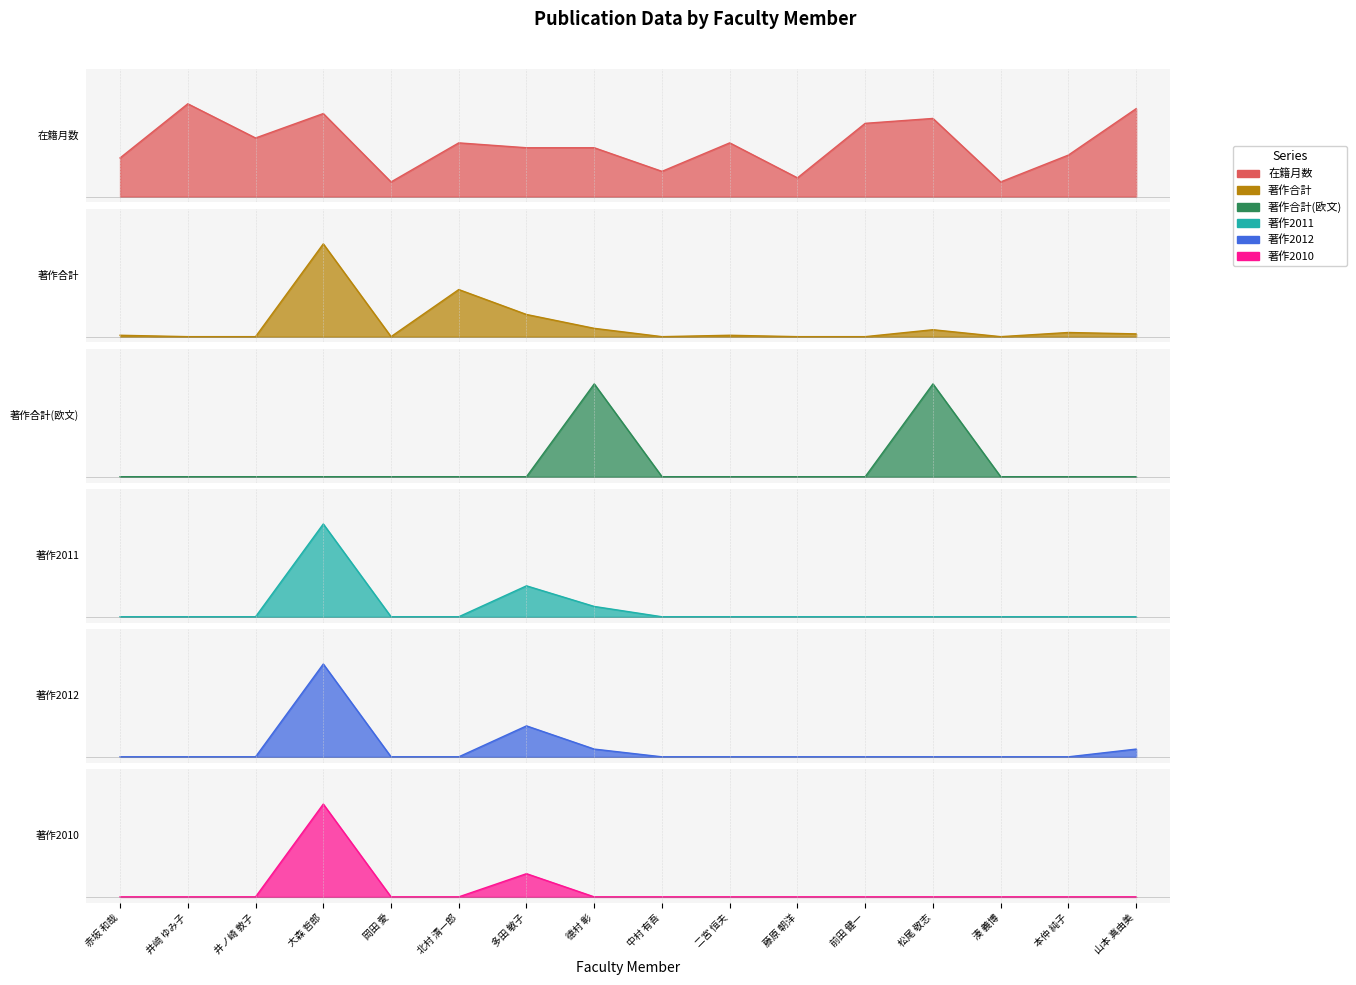

List the labels in order of 在籍月数 value, largest first.

井﨑 ゆみ子, 山本 真由美, 大森 哲郎, 松尾 敬志, 前田 健一, 井ノ崎 敦子, 北村 清一郎, 二宮 恒夫, 多田 敏子, 德村 彰, 本仲 純子, 赤坂 和哉, 中村 有吾, 藤原 朝洋, 岡田 愛, 湊 義博